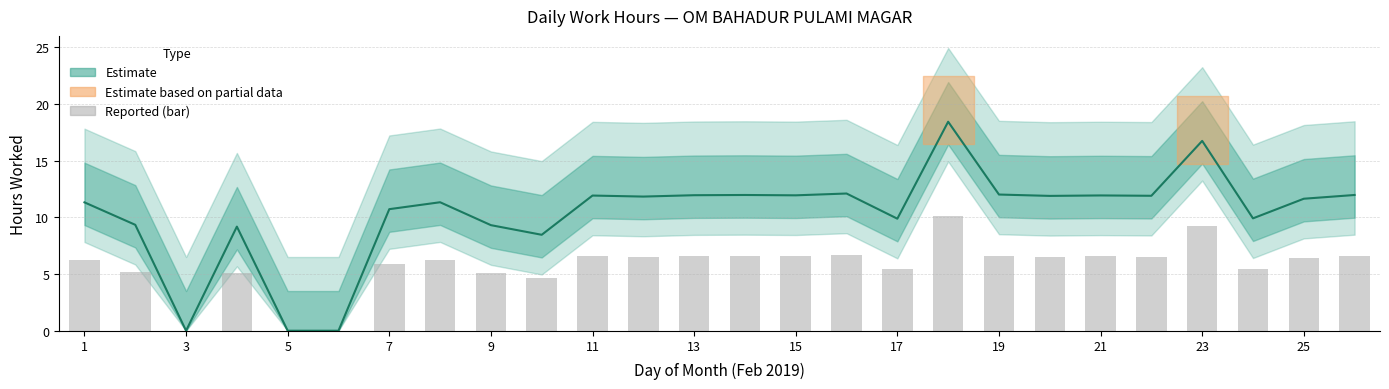

What is the difference between the highest and lowest values at 25?

5.4